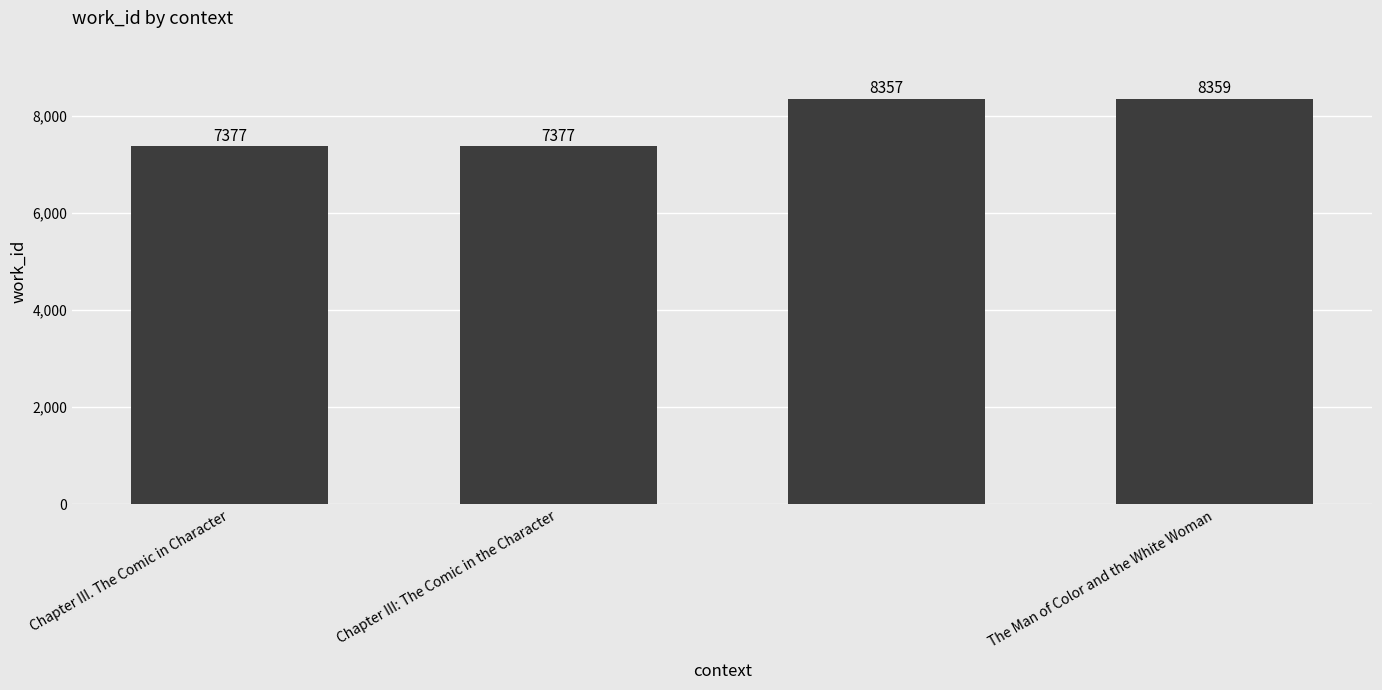

What is the smallest value displayed?

7377